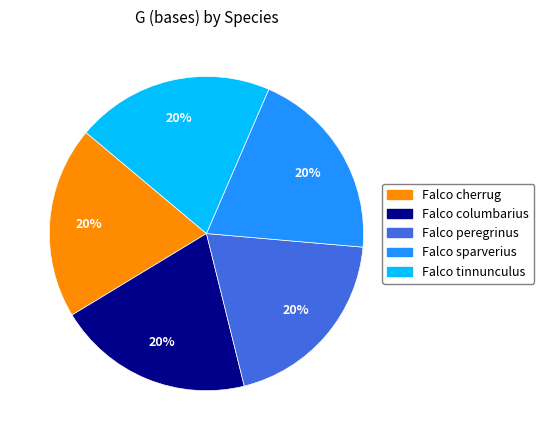

To the nearest percent, what portion does Falco cherrug represent?

20%